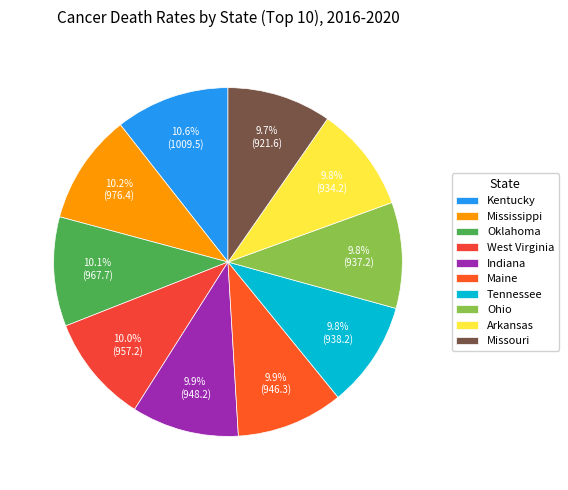

The Missouri slice represents 10% of the pie. True or false?

True